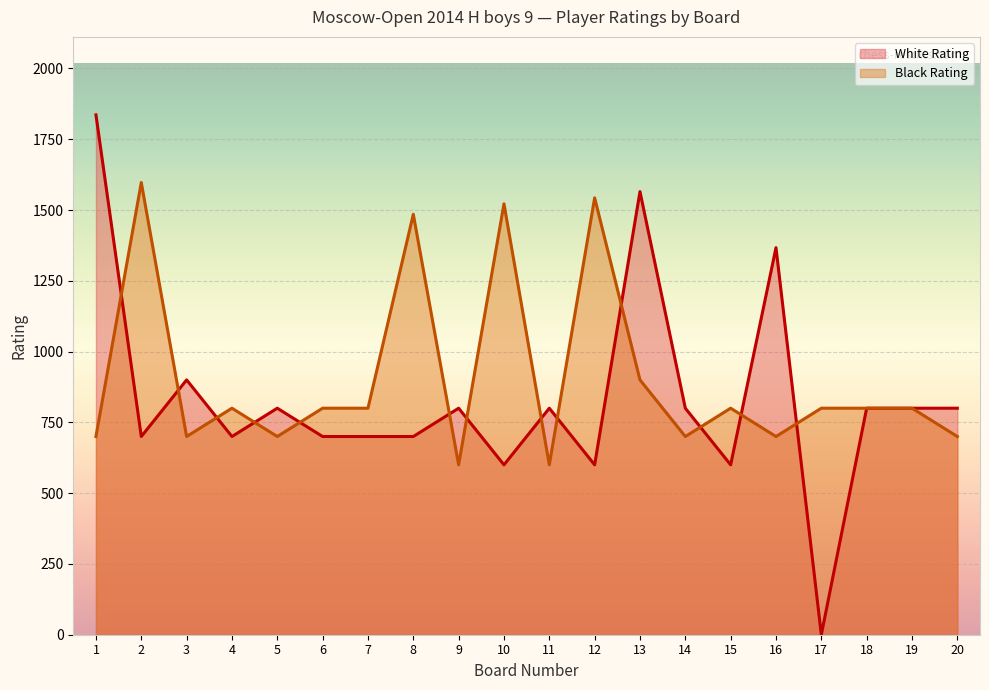

Reading right to left, what are all the values shown in this chart?

White Rating: 800	800	800	0	1367	600	800	1565	600	800	600	800	700	700	700	800	700	900	700	1836
Black Rating: 700	800	800	800	700	800	700	900	1543	600	1522	600	1485	800	800	700	800	700	1597	700